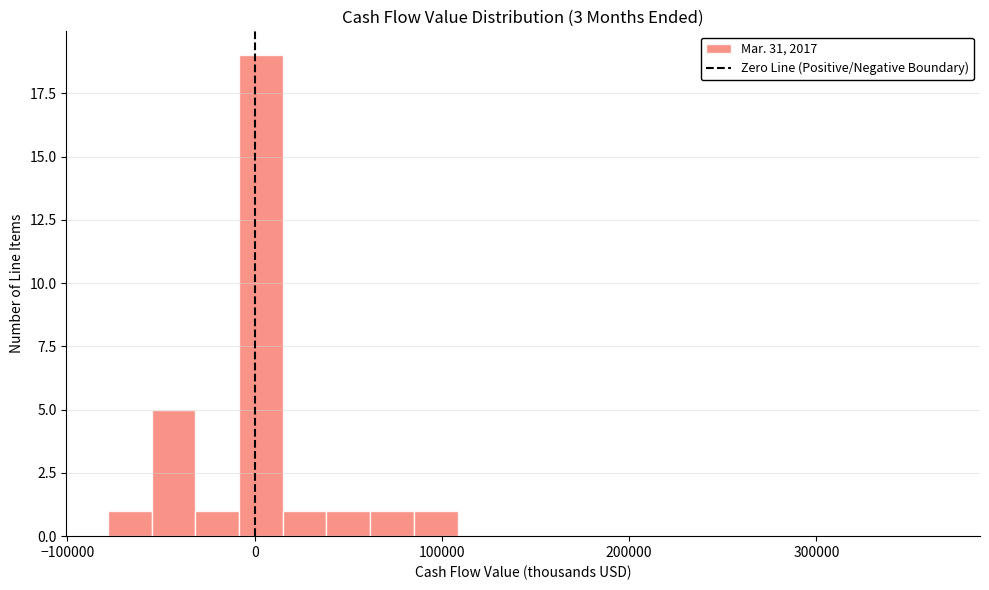

Read against the x-axis, roughly where is the centre of the tallest bar?

0